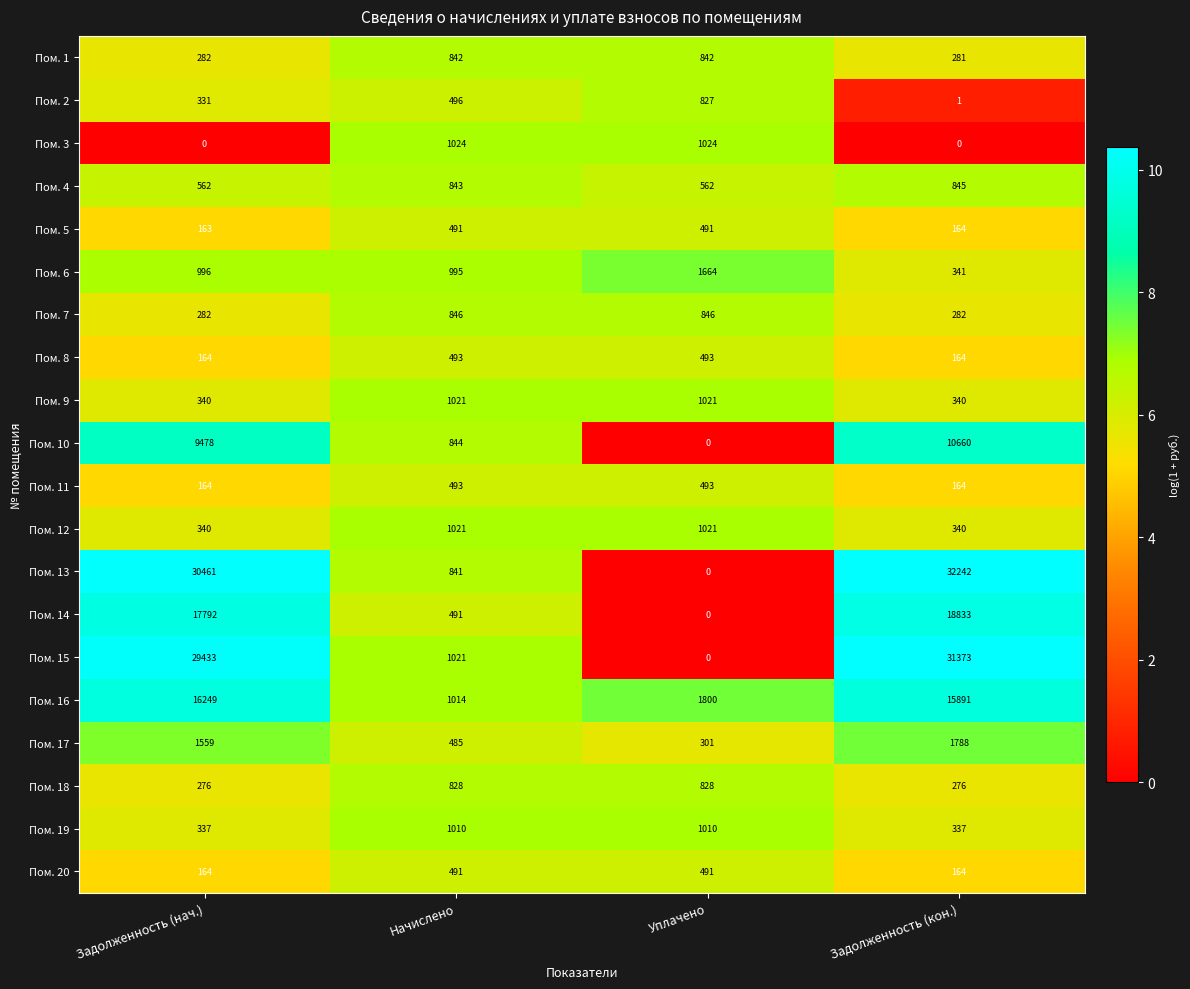

What is the total value across all series at Задолженность (кон.)?

114486